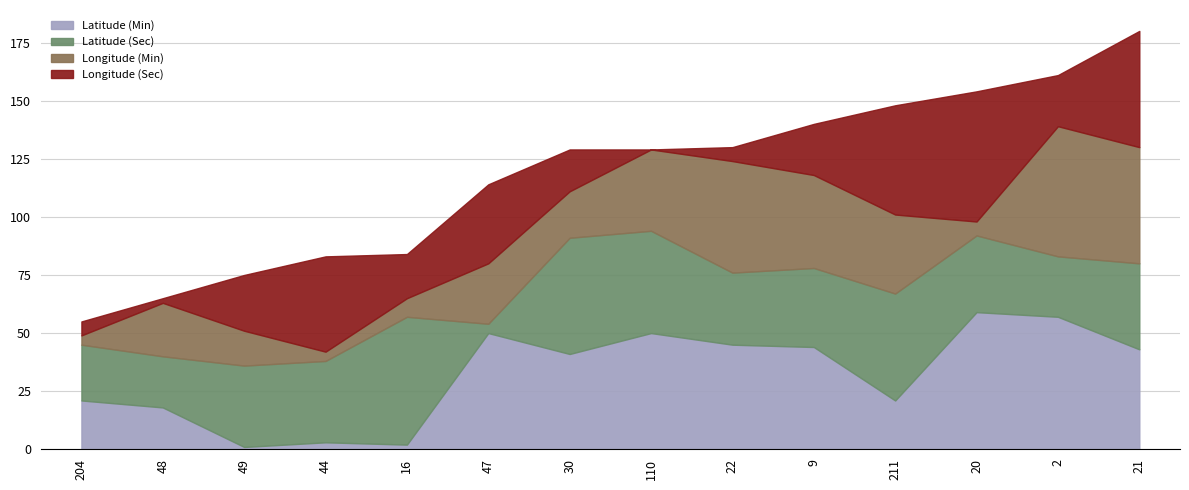

What is the maximum value for Latitude (Min)?

59